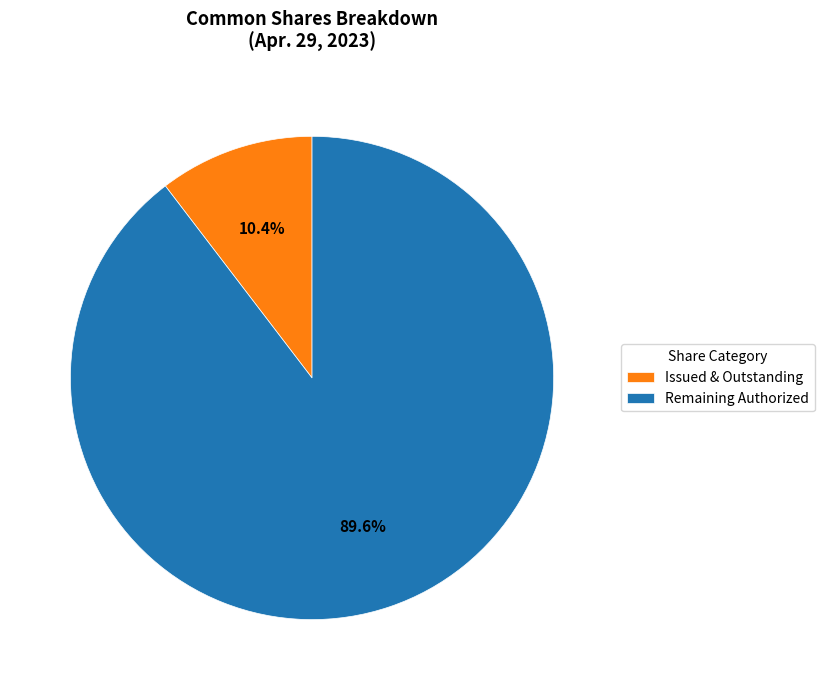

Which slice represents more than half of the pie?

Remaining Authorized